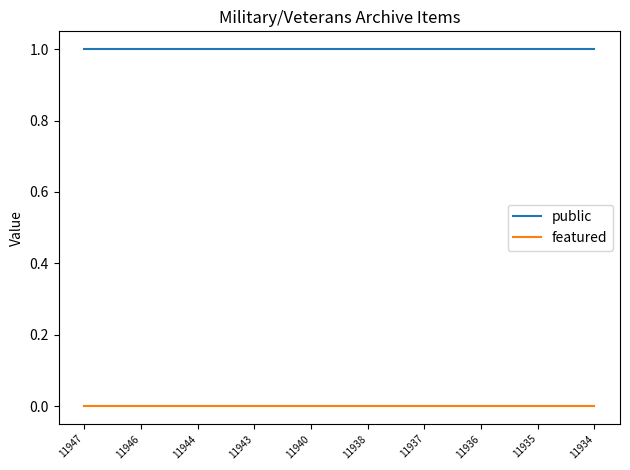

What is the spread (max minus min) of values at 11946?

1